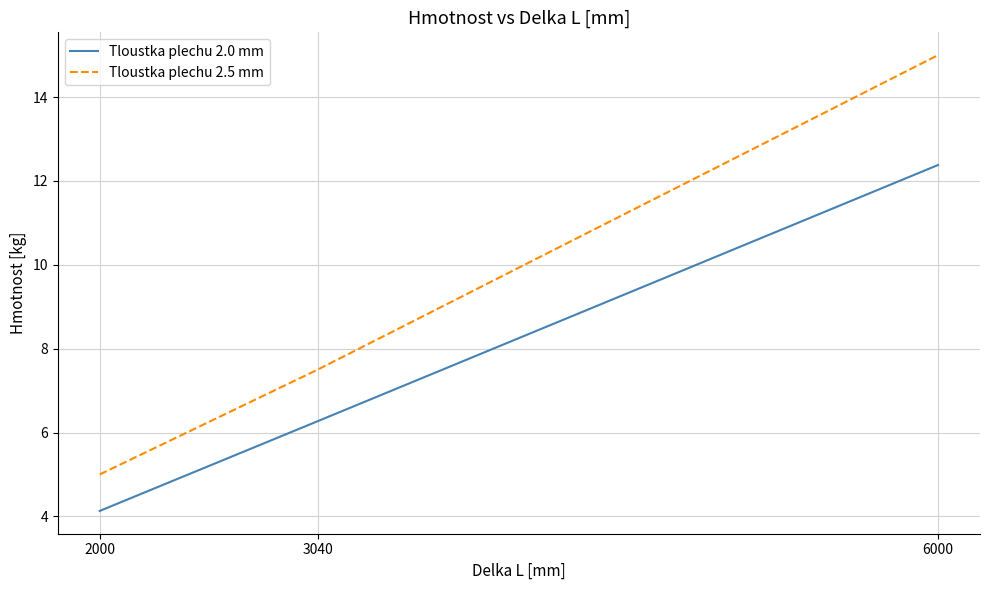

List the series in order of their peak value, highest first.

Tloustka plechu 2.5 mm, Tloustka plechu 2.0 mm